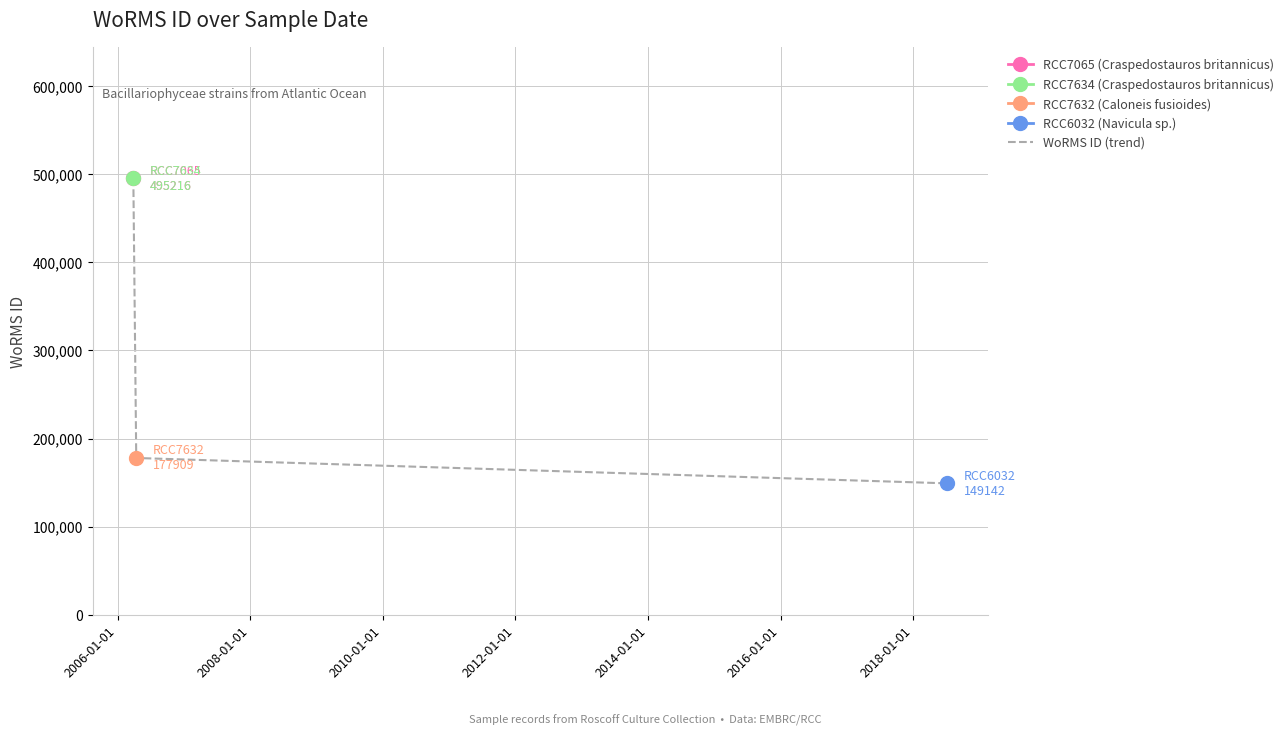

What is the sum of all values?

1317483